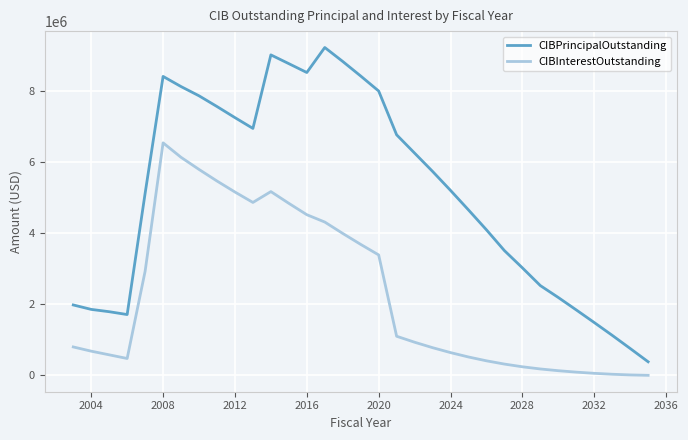

Which series has the largest total across all categories?

CIBPrincipalOutstanding